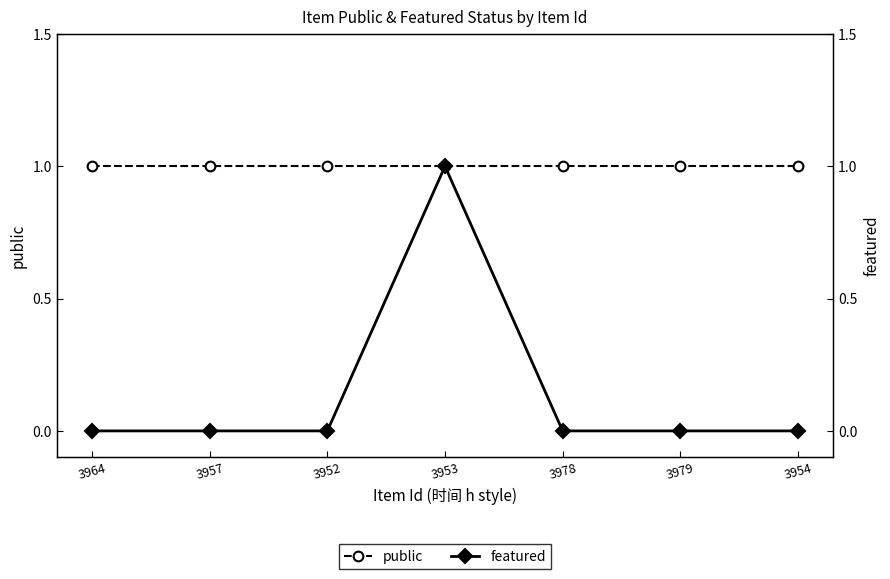

List the labels in order of public value, smallest first.

3964, 3957, 3952, 3953, 3978, 3979, 3954